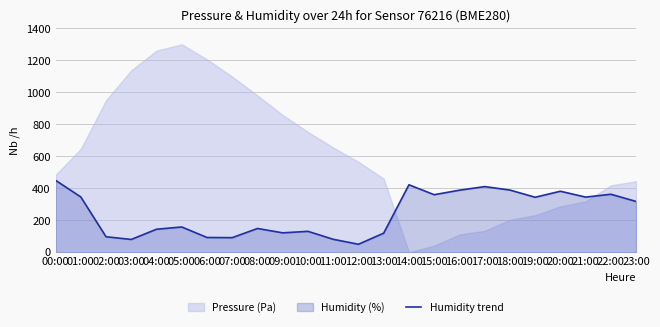

The value at 02:00 is 23.0. True or false?

False